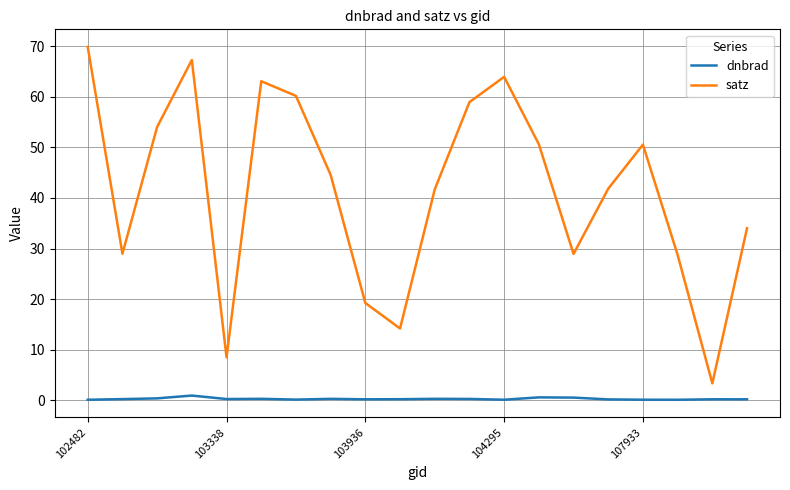

True or false: dnbrad has more than 1 points higher than both neighbors.

True